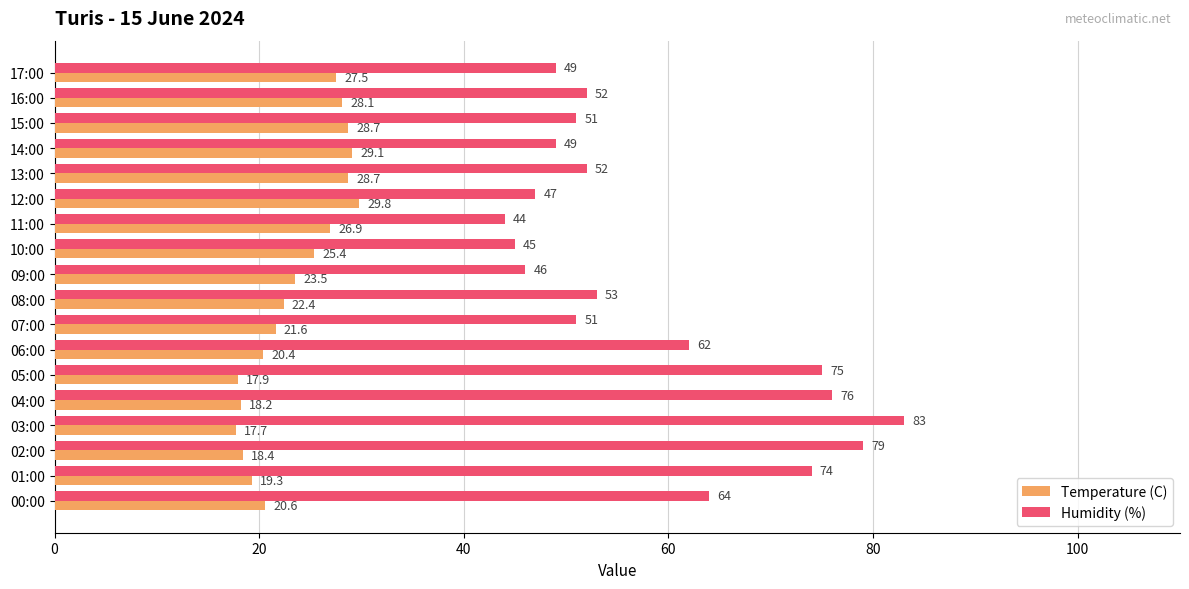

Between 10:00 and 07:00, which series saw the biggest shift?

Humidity (%)